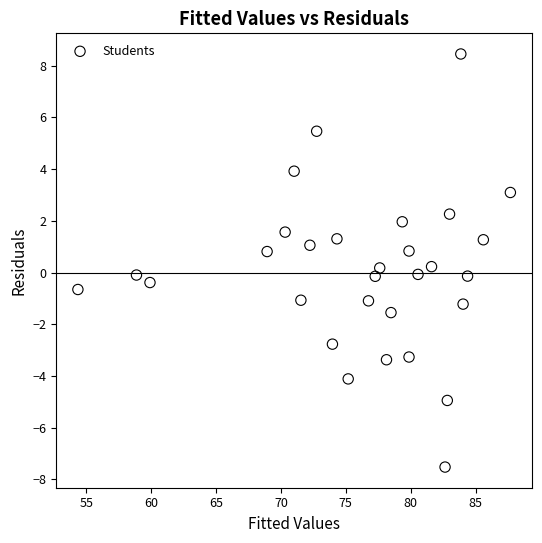

What is the range of X values (max minus min)?

33.3